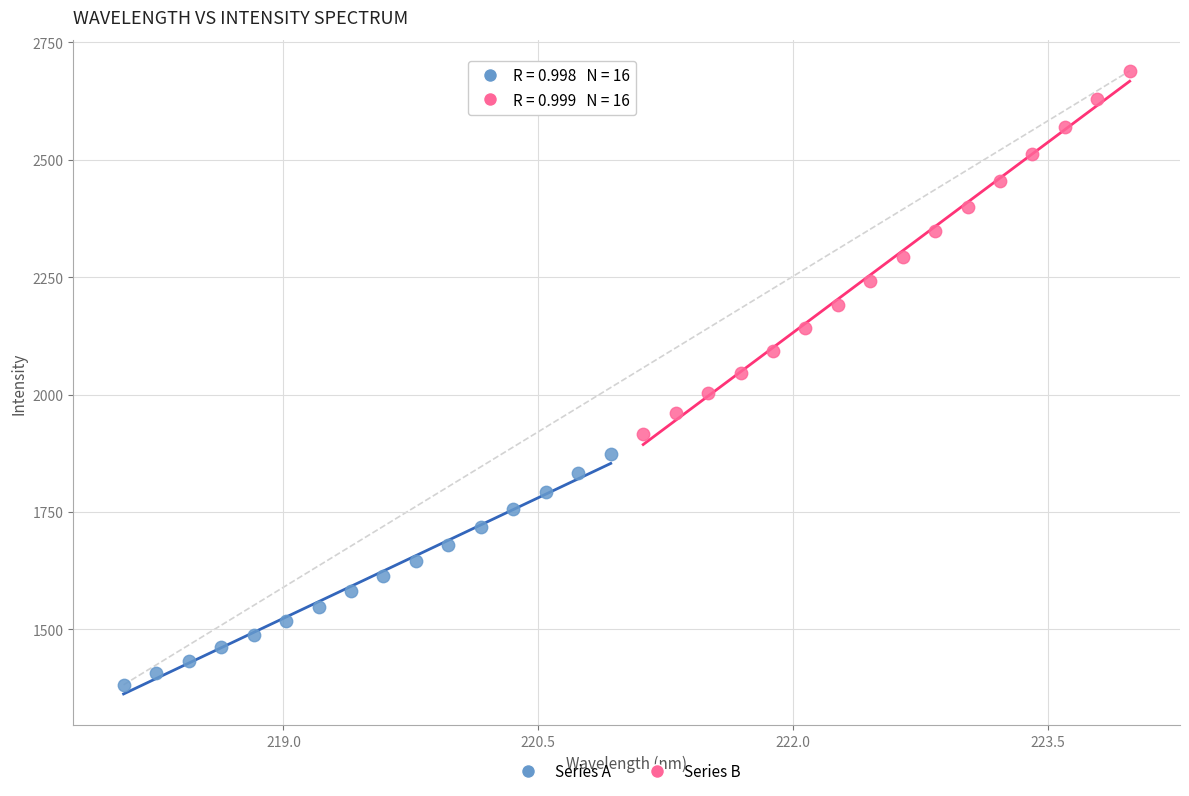

Which series contains the highest Y value?

Series B